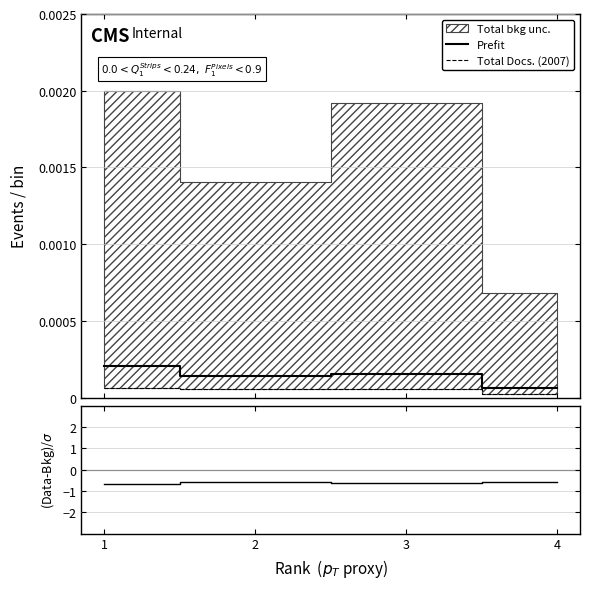

True or false: (Data-Total Docs. (2007))/σ has more than 2 interior local peaks.

False